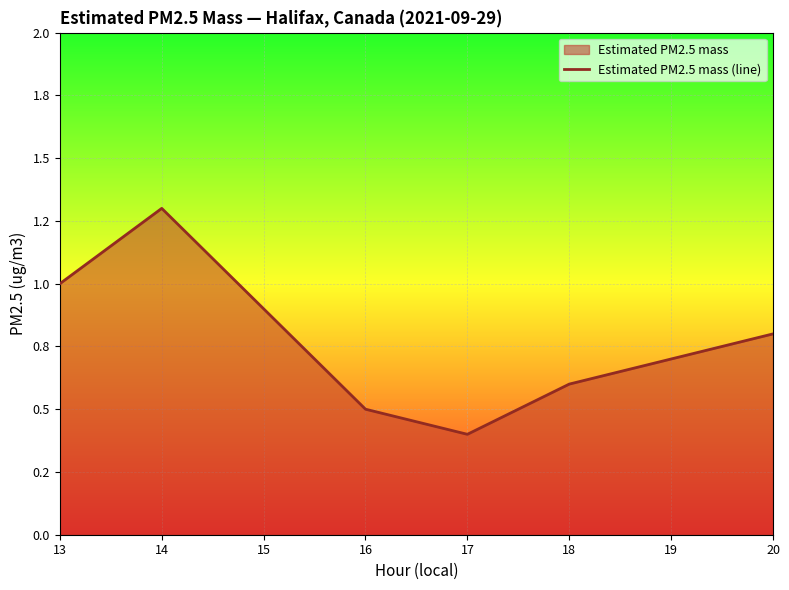

What is the approximate value at 19?

0.7